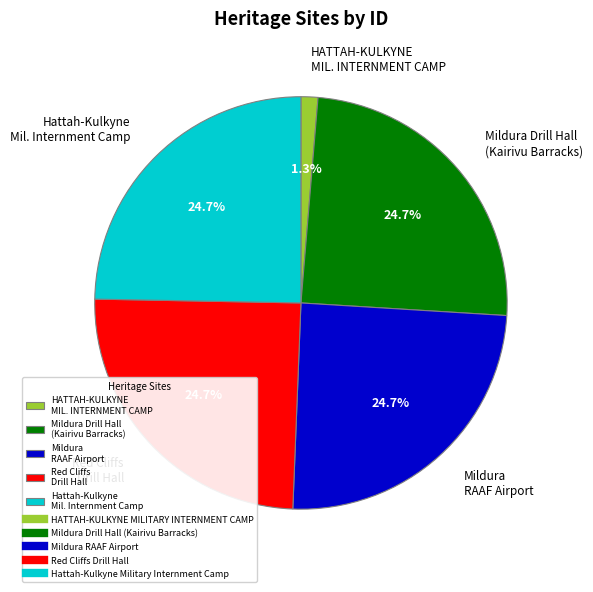

Between HATTAH-KULKYNE MIL. INTERNMENT CAMP and Mildura RAAF Airport, which is larger?

Mildura RAAF Airport